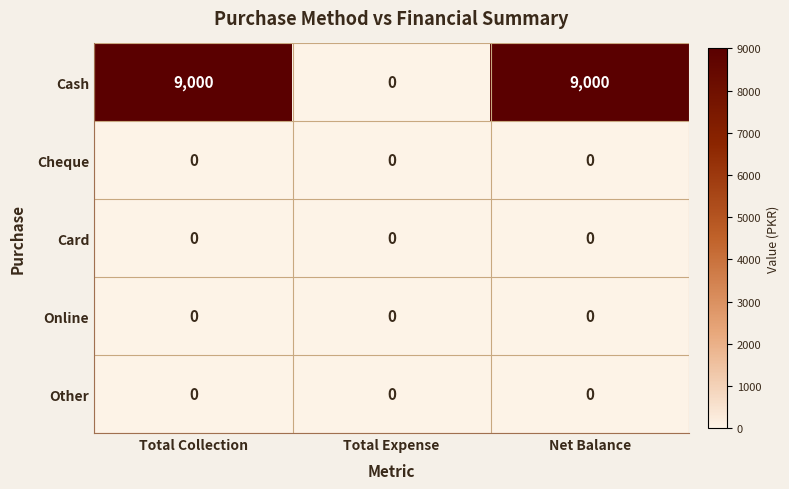

What is the highest value of the Cash series?

9000